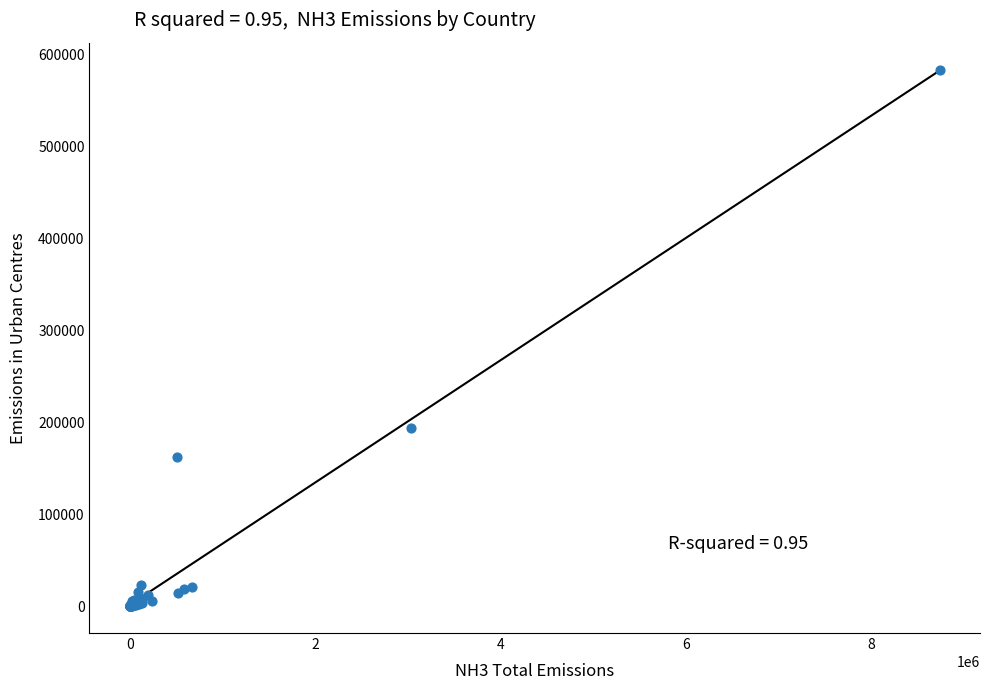

What Y value in the scatter plot is closest to 291871?

193326.0